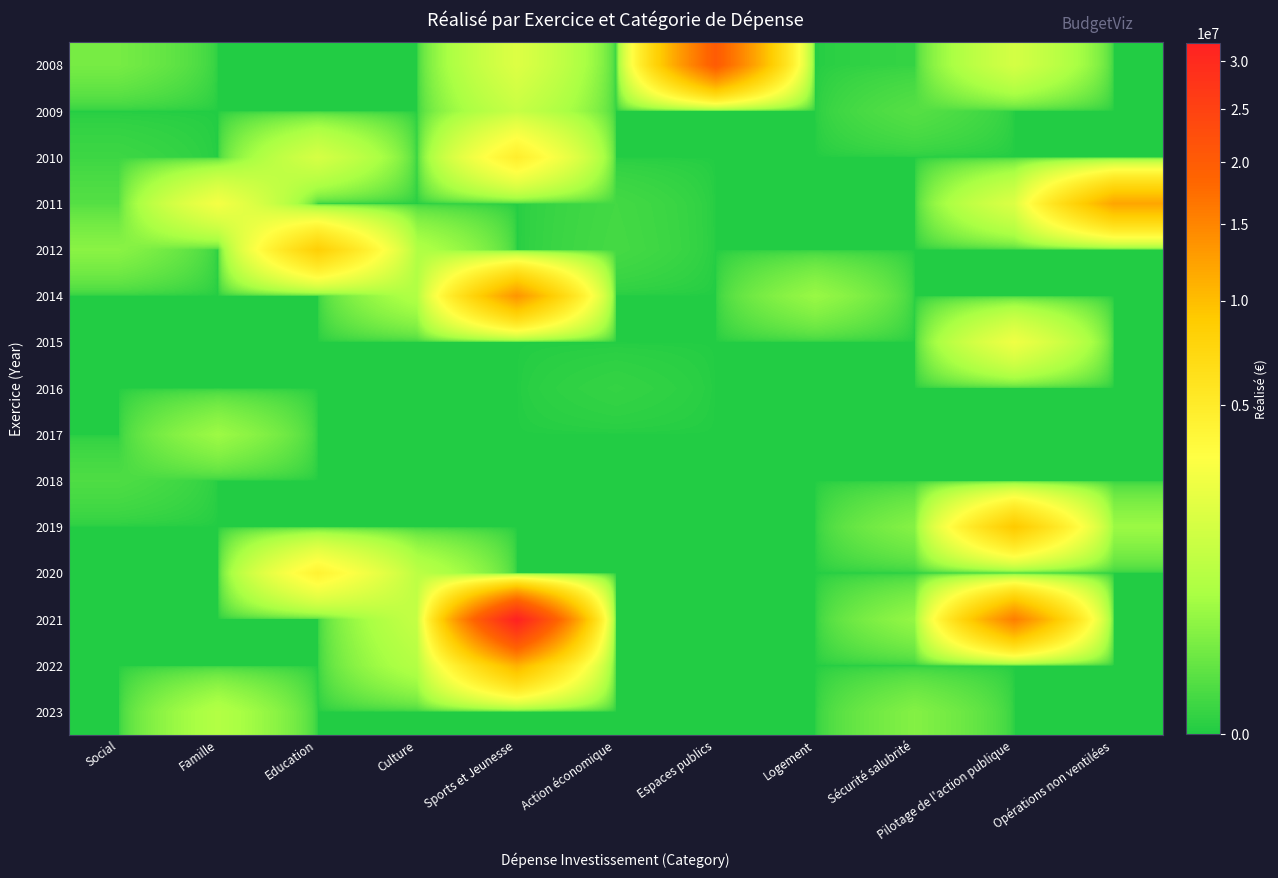

What is the difference between the highest and lowest values at Opérations non ventilées?

12050772.3